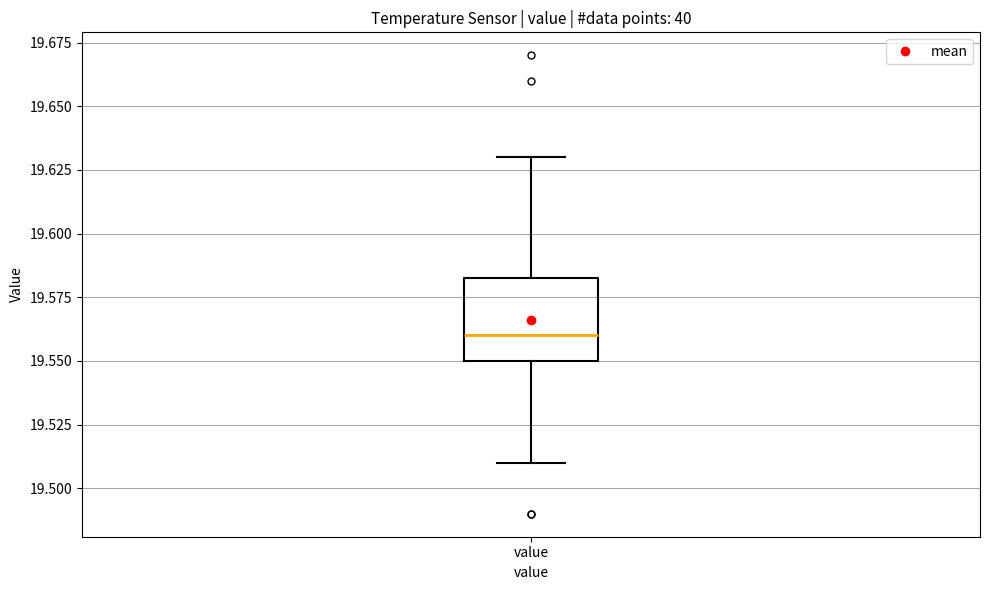

Read this box plot against the y-axis: the position of the median line, the range covered by the box, and the ends of both whiskers. The values are not printed on the chart, so give them approximately, as read against the axis.

median 19.560, box 19.550 to 19.585, whiskers 19.510 to 19.630